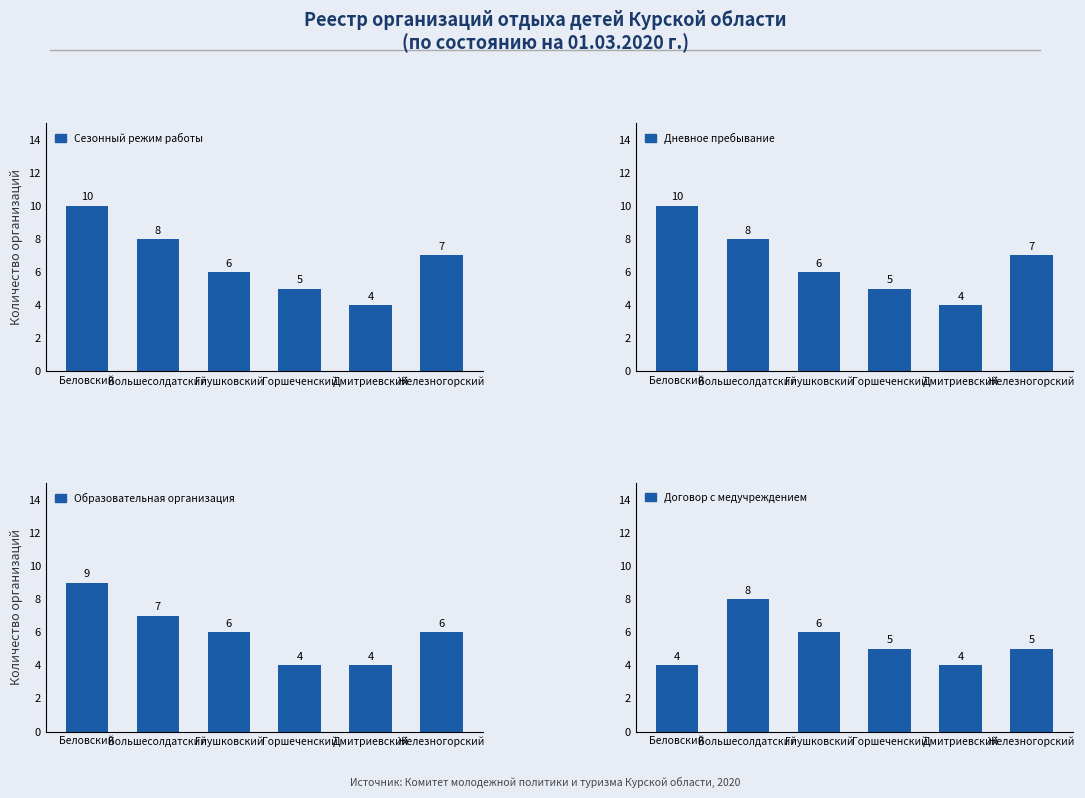

Is it true that Сезонный режим работы equals 4 at Дмитриевский?

True